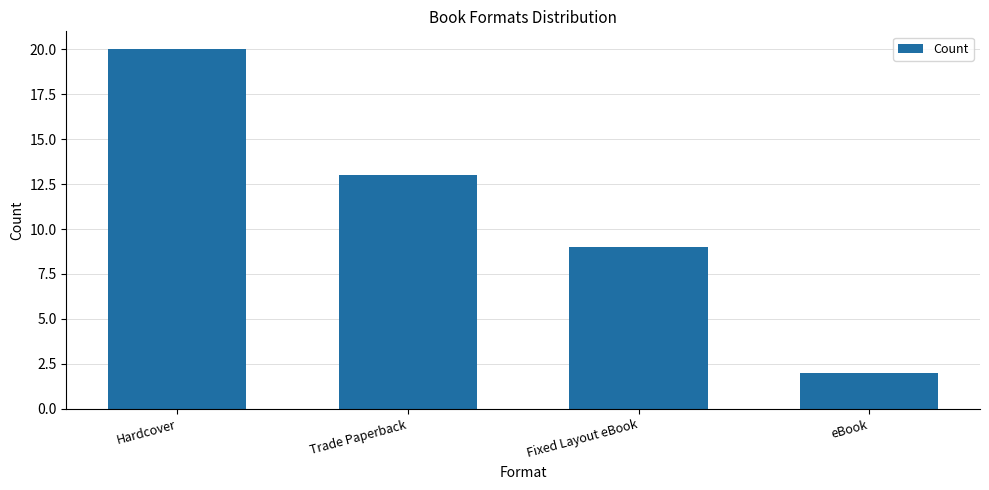

How many values are between 9 and 20?

3